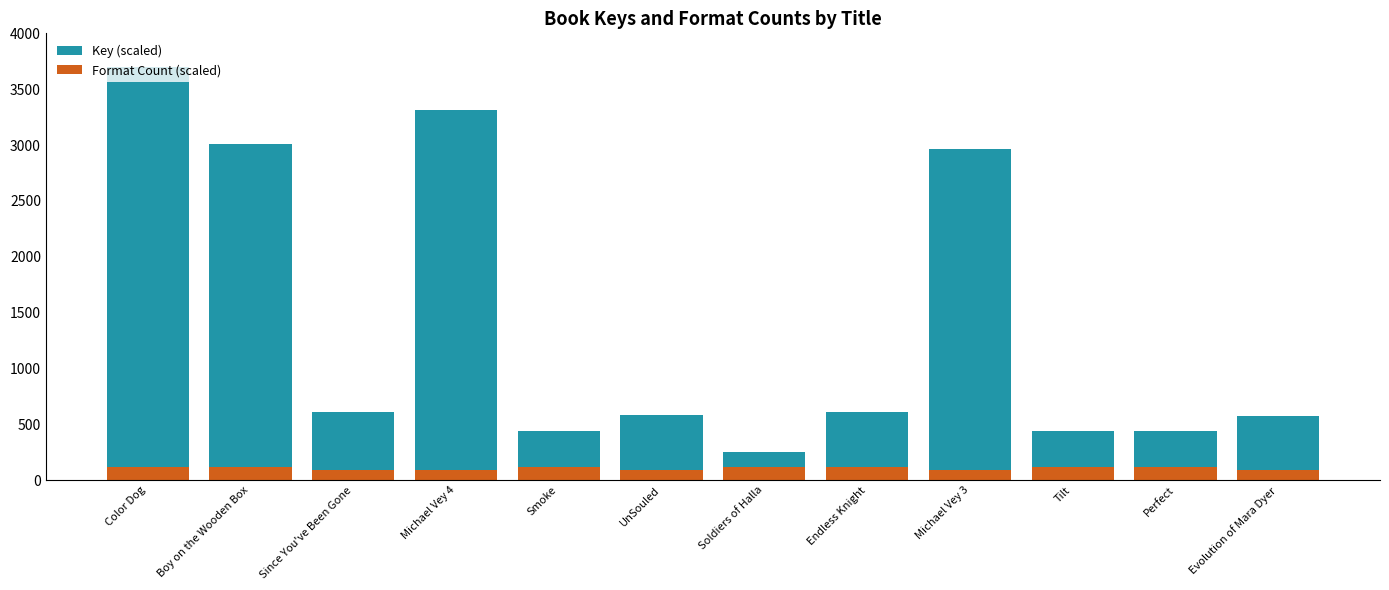

At Evolution of Mara Dyer, list the series in order from largest to smallest.

Key (scaled), Format Count (scaled)